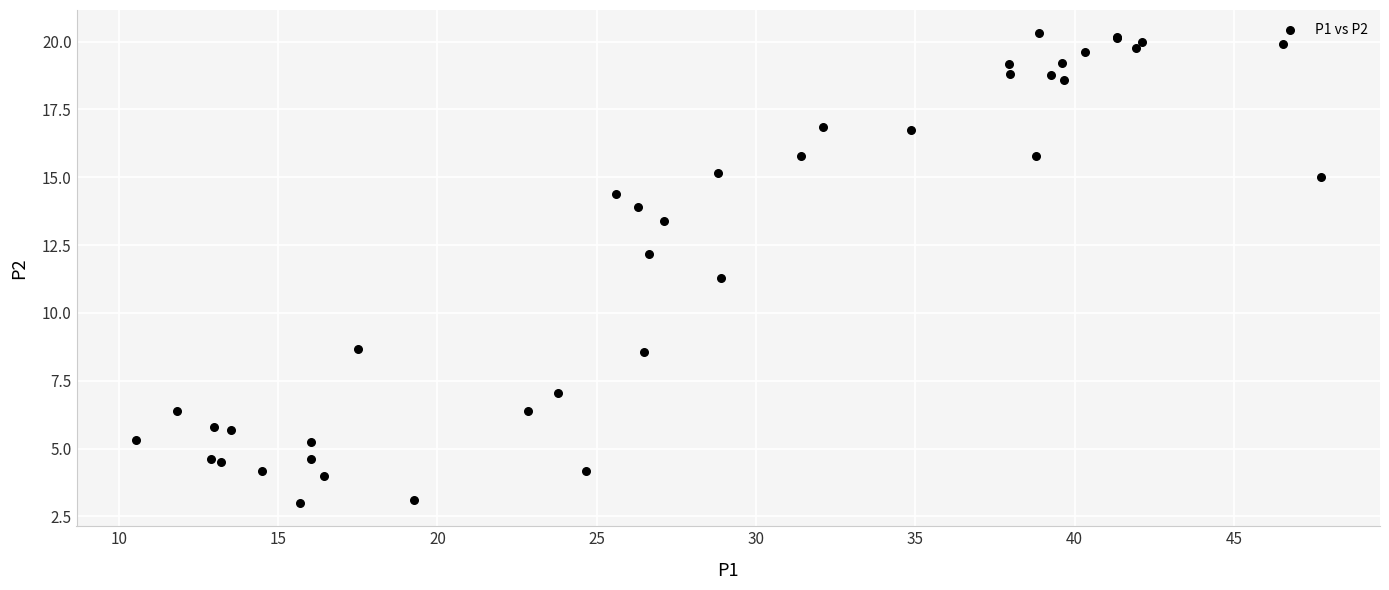

What Y value in the scatter plot is closest to 11?

11.3